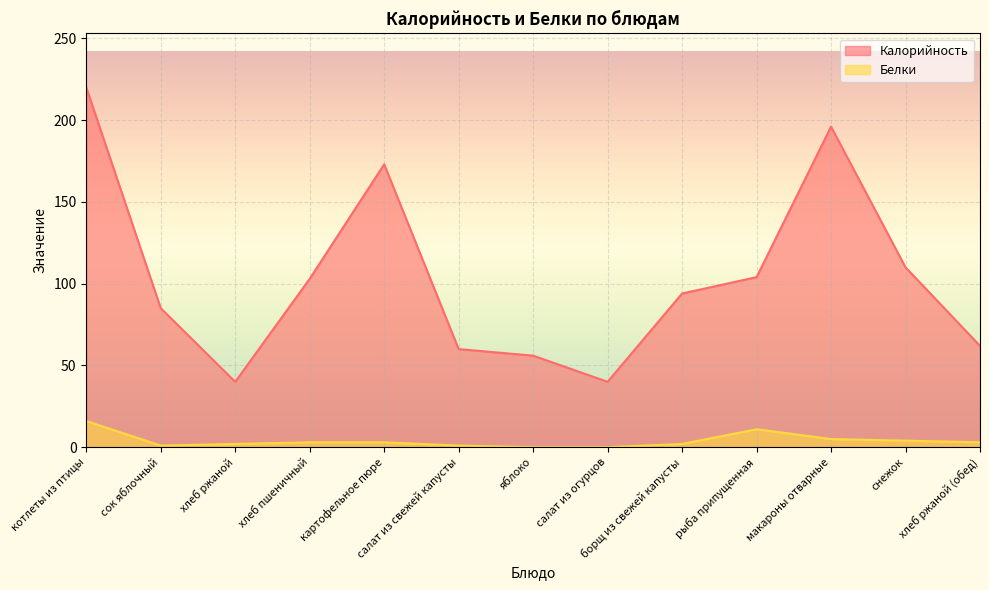

What is the sum of the Белки values at борщ из свежей капусты and картофельное пюре?

5